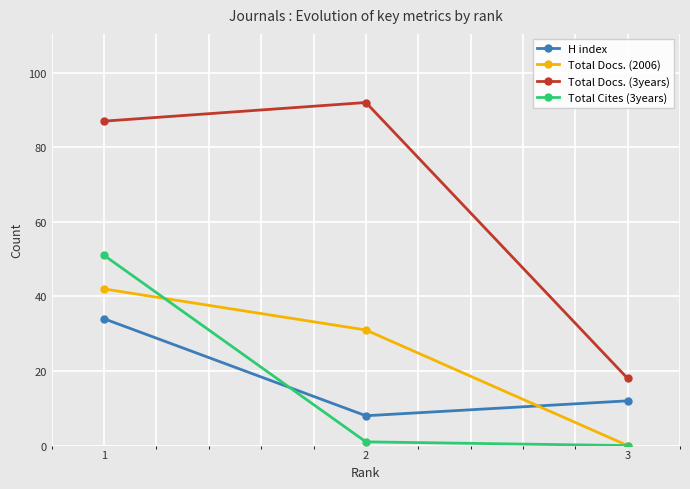

Which series changed the most between 1 and 3?

Total Docs. (3years)